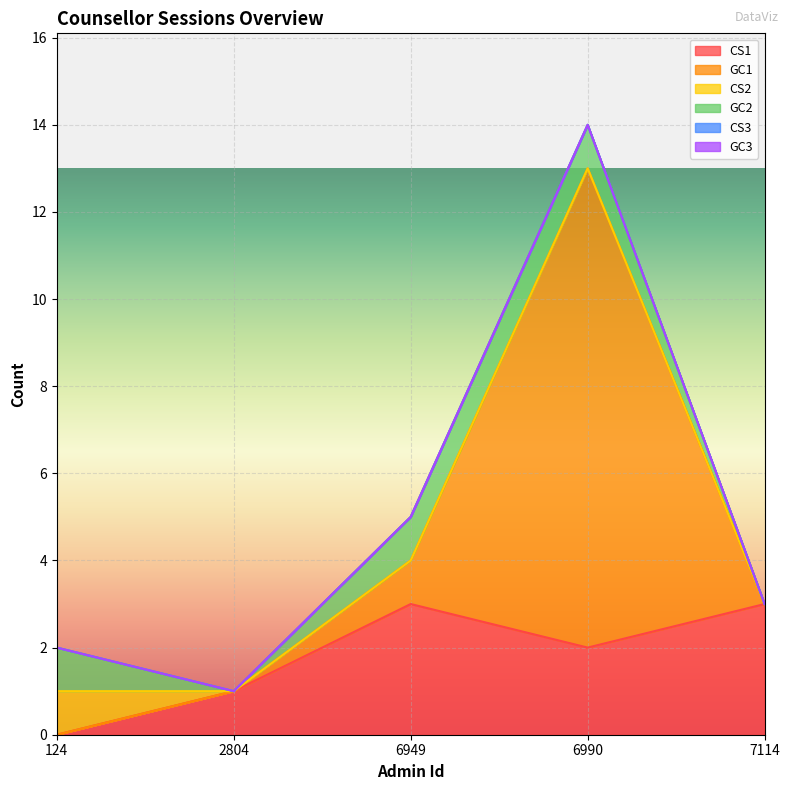

True or false: GC1 and CS3 cross at least once.

False